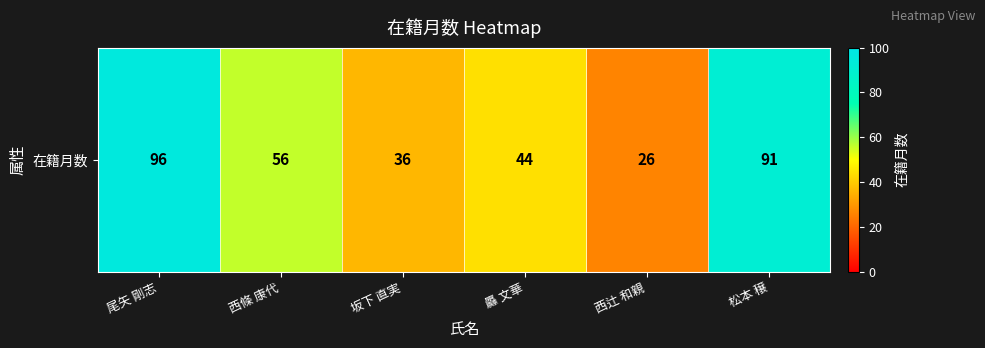

Reading left to right, what are all the values shown in this chart?

尾矢 剛志=96	西條 康代=56	坂下 直実=36	厵 文華=44	西辻 和親=26	松本 穣=91